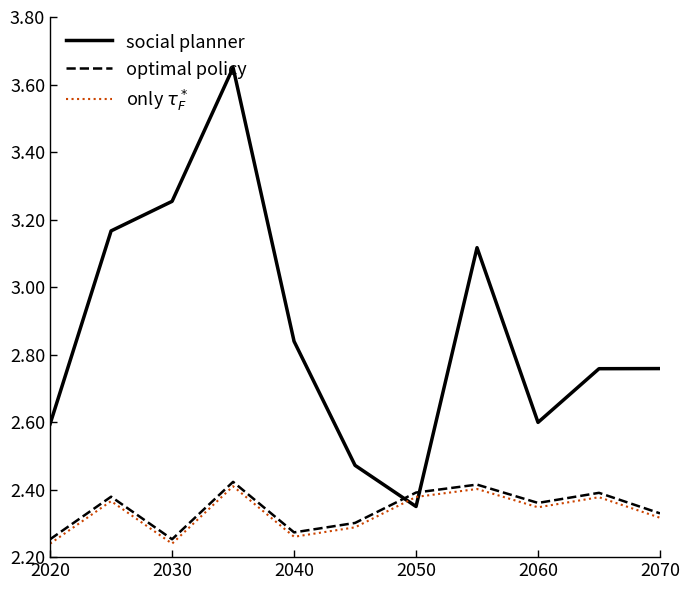

Count the optimal policy values in the range 2 to 3.

11